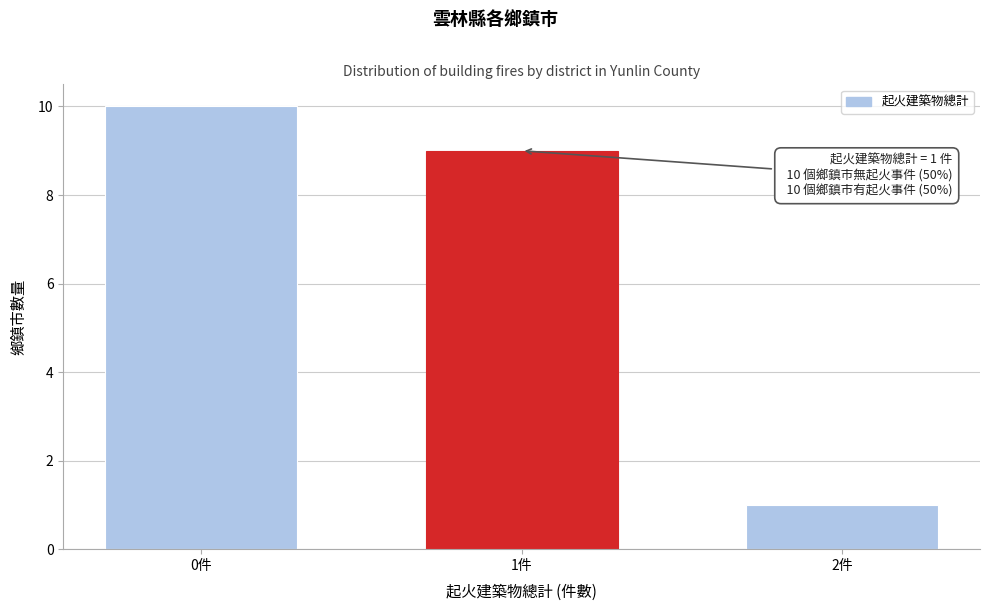

Reading left to right, list all the values displayed in this chart.

0件=10	1件=9	2件=1